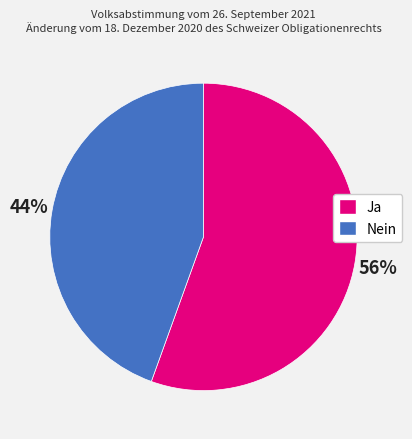

Count the number of slices in the pie.

2